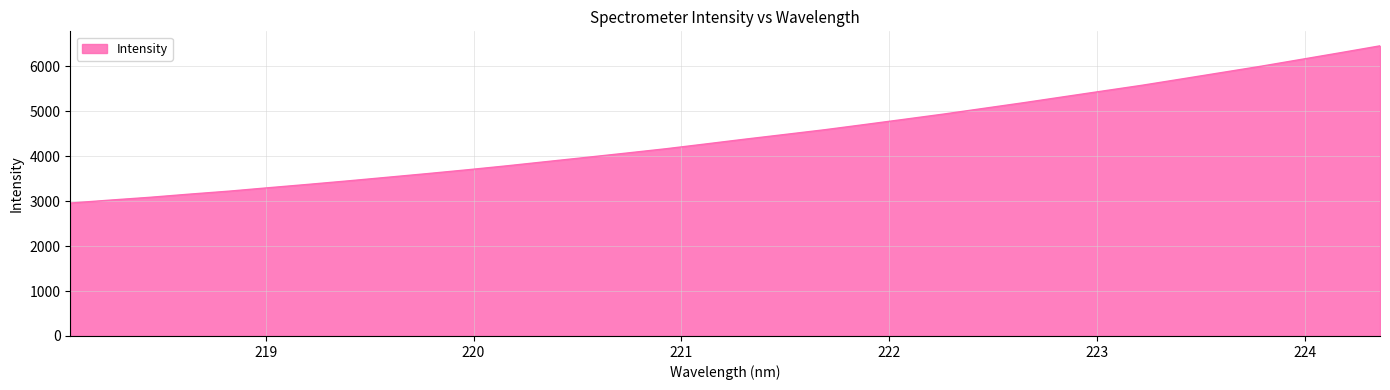

How many distinct data groups are displayed?

1